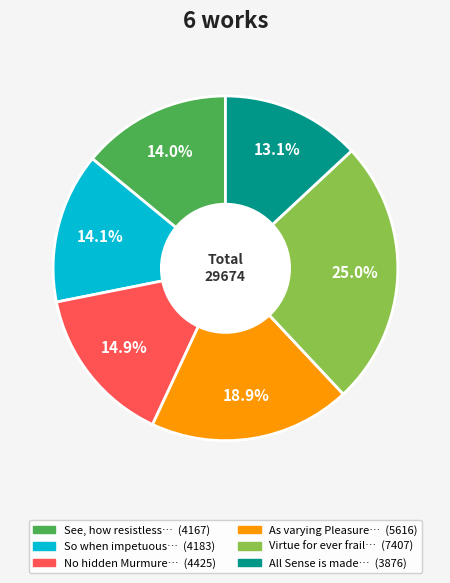

Count the number of slices in the pie.

6